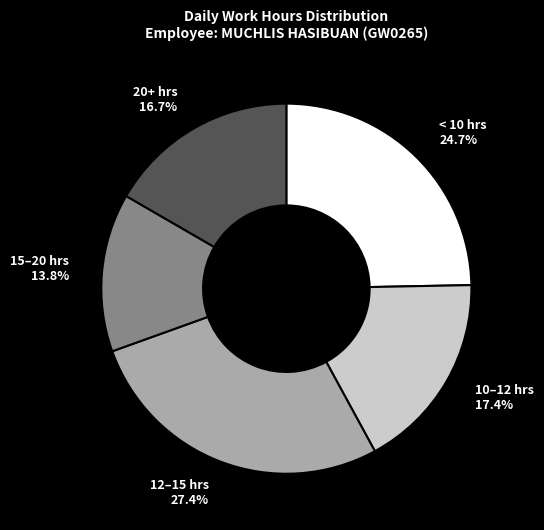

Does any single category account for the majority?

No